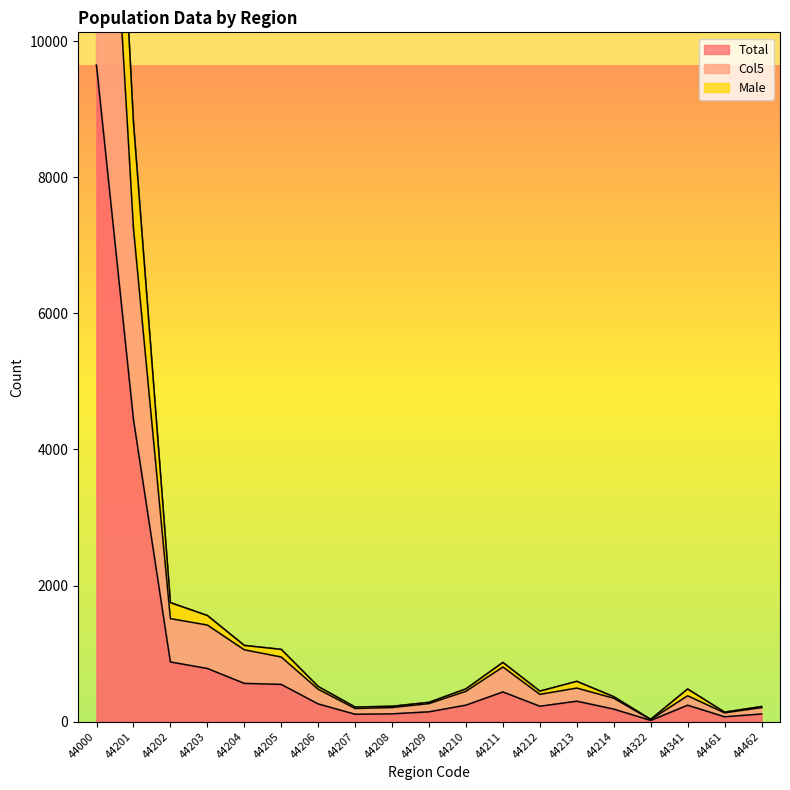

Is the value of Col5 at 44203 greater than the value of Total at 44205?

Yes